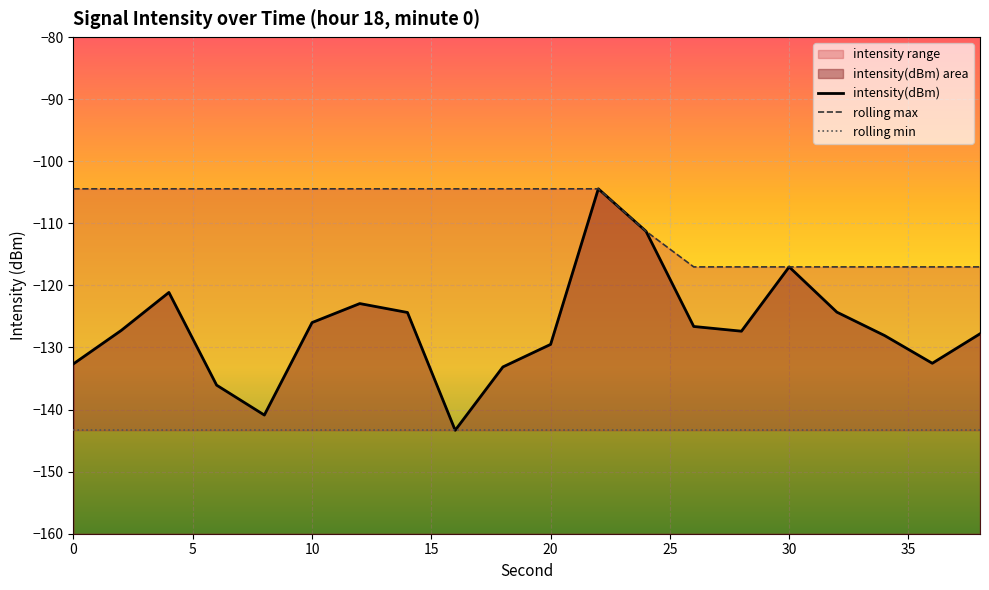

True or false: rolling max has a value of -25.2 at 40.

False